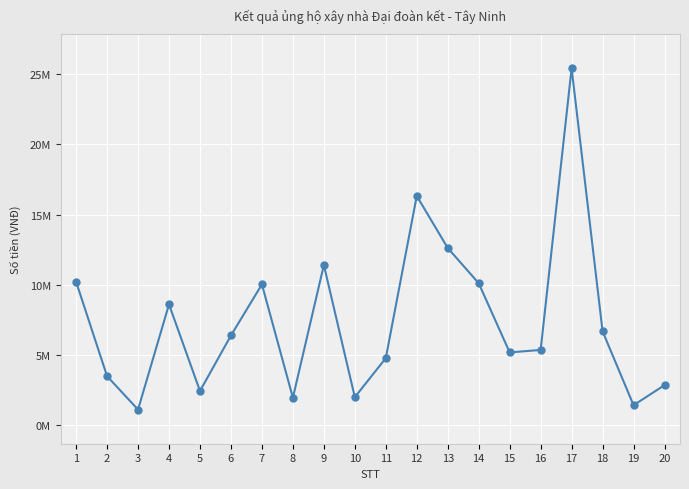

Is this an area chart (filled region under the line)?

No